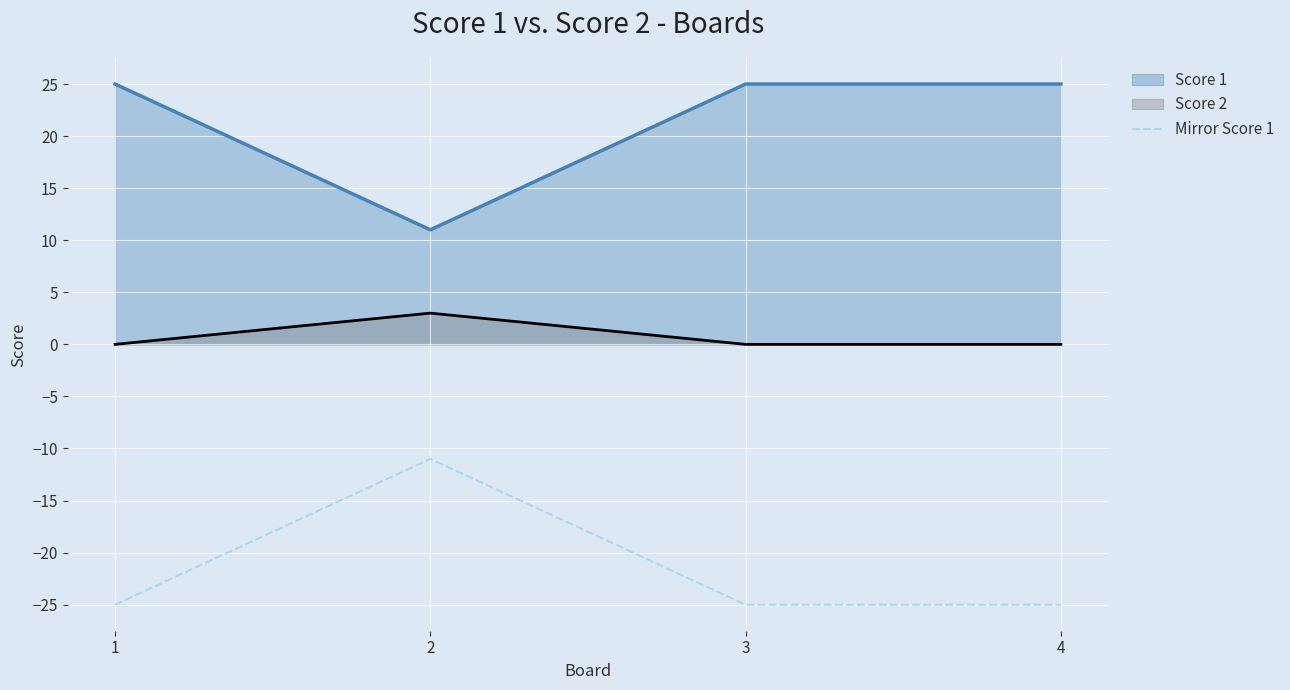

True or false: Mirror Score 1 has a value of -18 at 2.

False